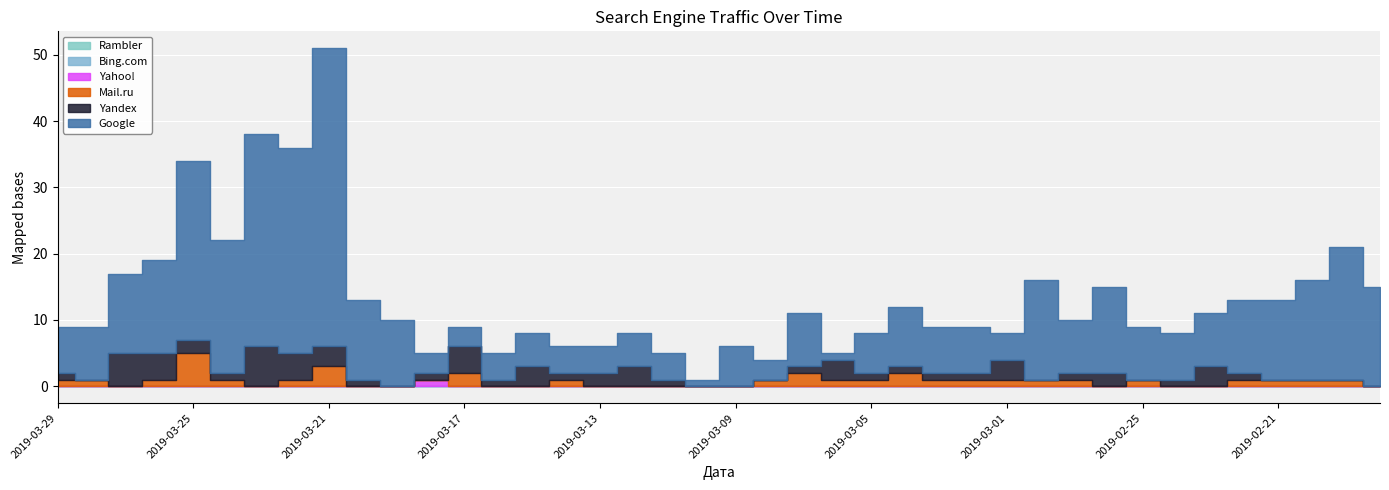

Which series has the largest total across all categories?

Google